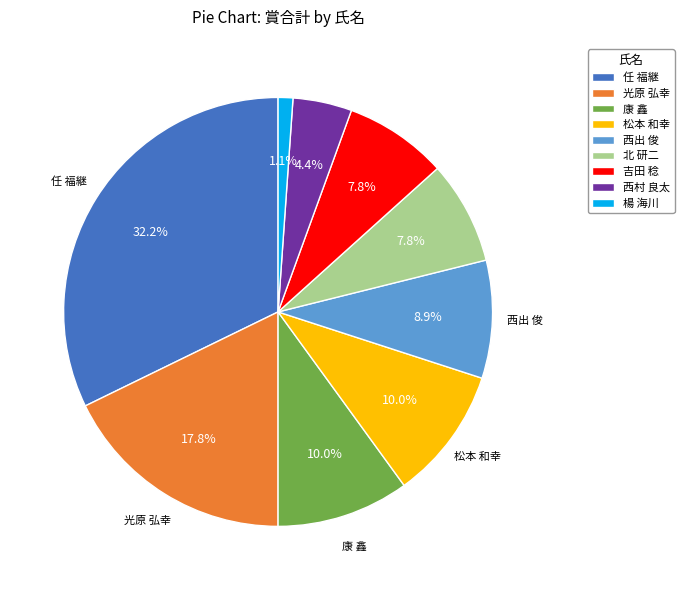

Is there any slice that represents more than half of the pie?

No